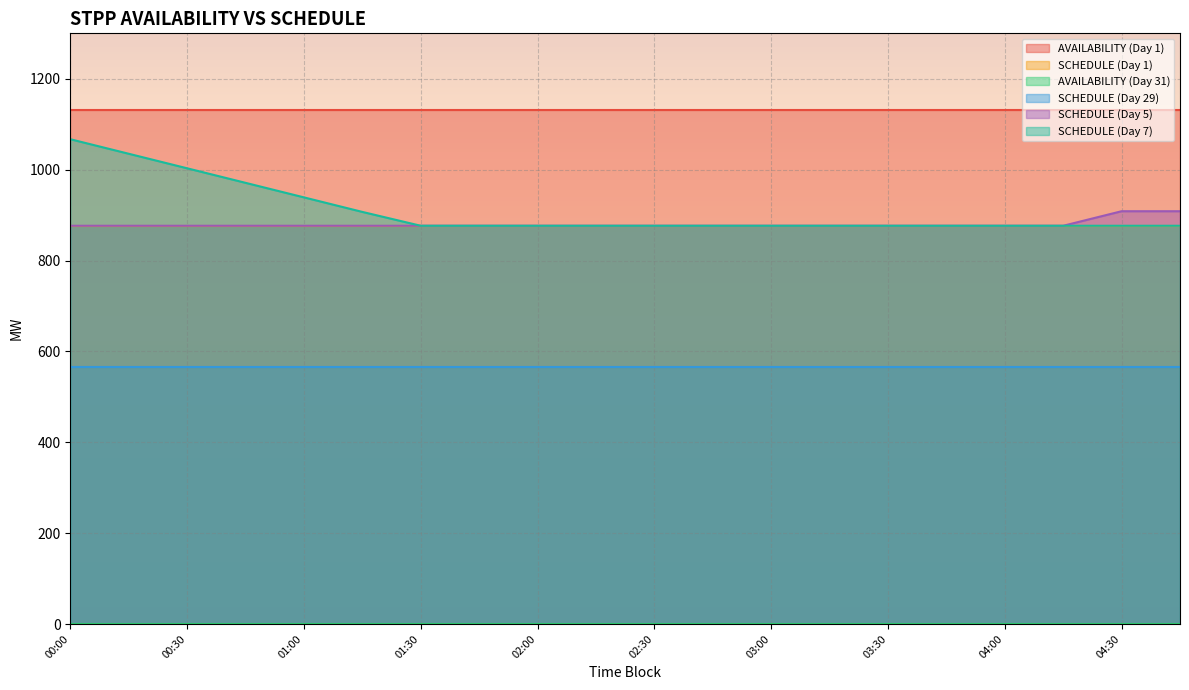

Which series changed the most between 02:00 and 03:30?

AVAILABILITY (Day 1)